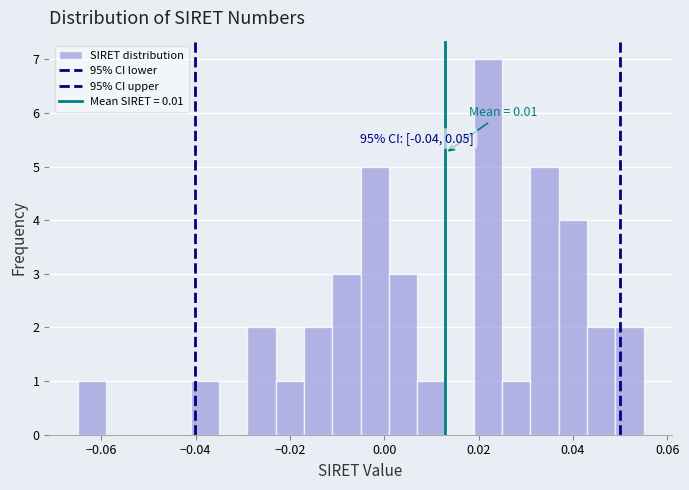

Around what value on the x-axis is the tallest bar? Give the approximate position of its centre, as read against the axis.

0.022